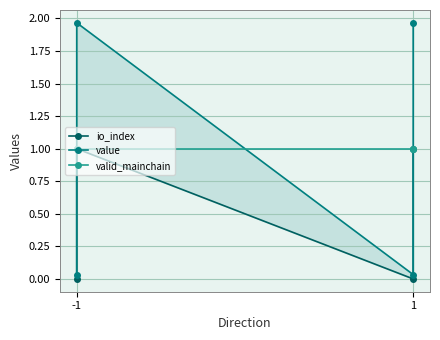

What is the difference between the highest and lowest values at -1?

1.0